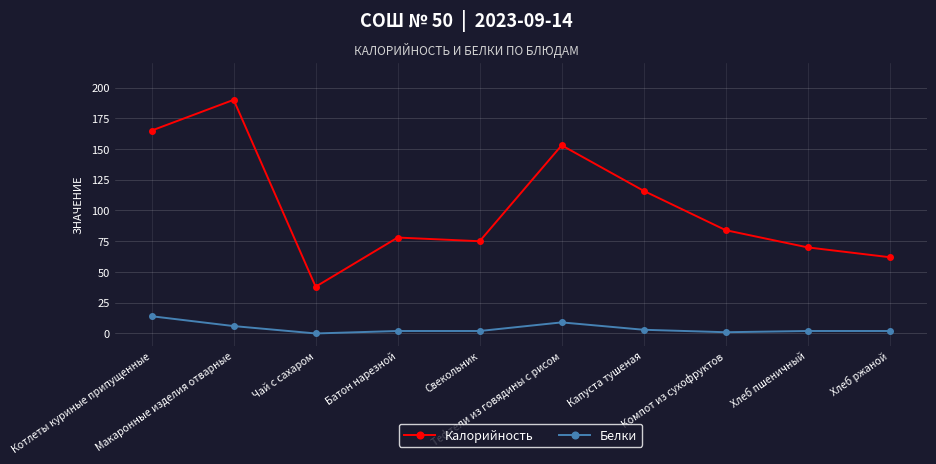

At how many categories does at least one series exceed 148?

3